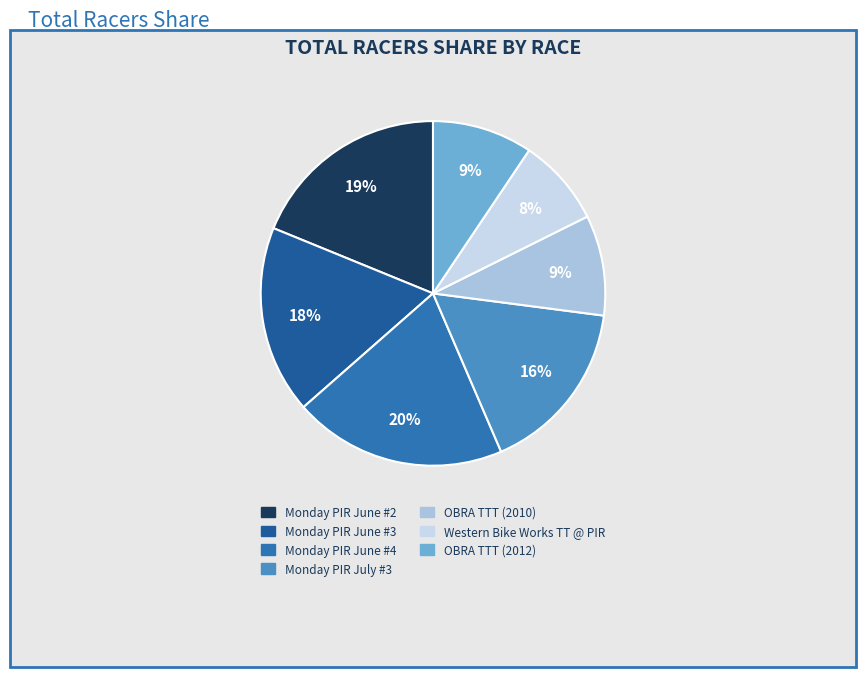

What percentage is the Monday PIR June #2 slice, to the nearest percent?

19%